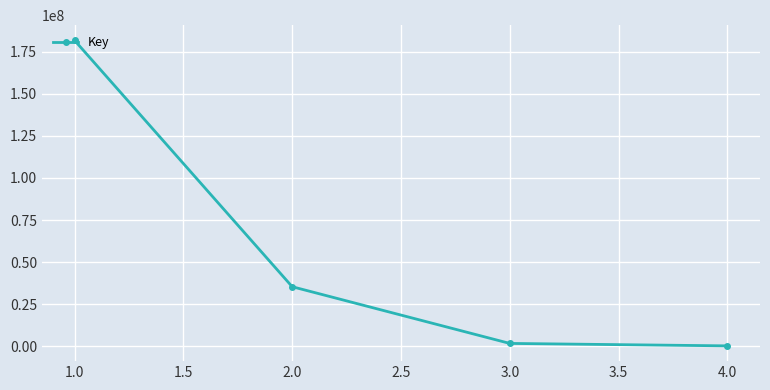

The value at 2.0 is 63619905. True or false?

False